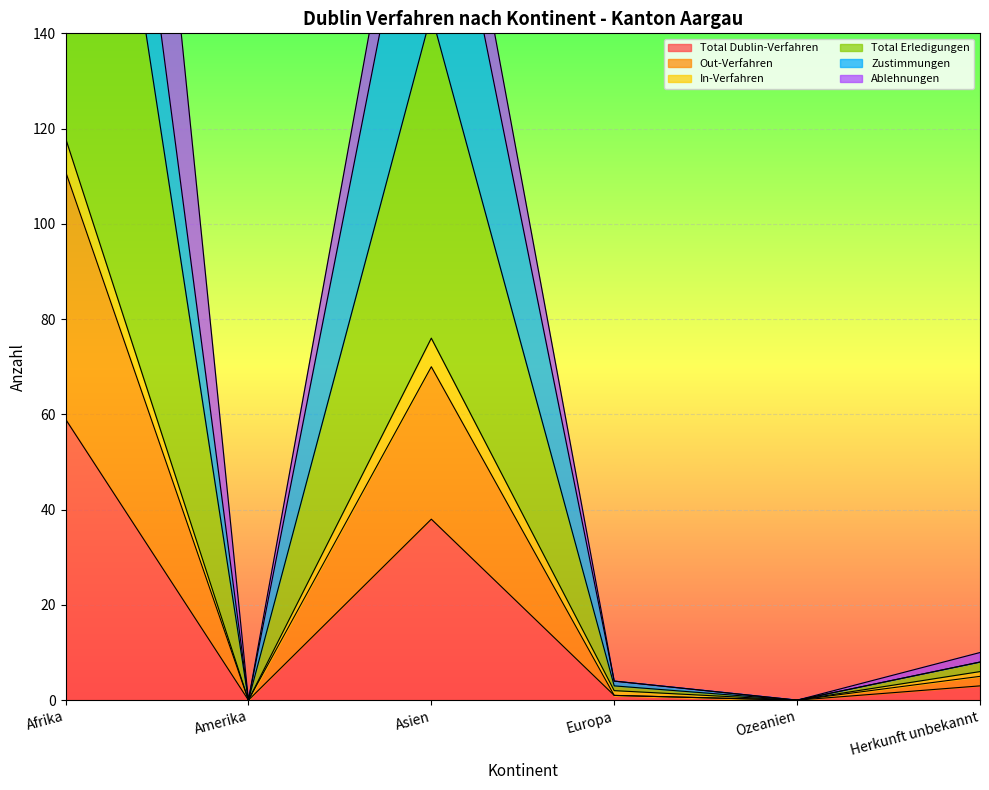

Which category has the highest value in the Total Dublin-Verfahren series?

Afrika